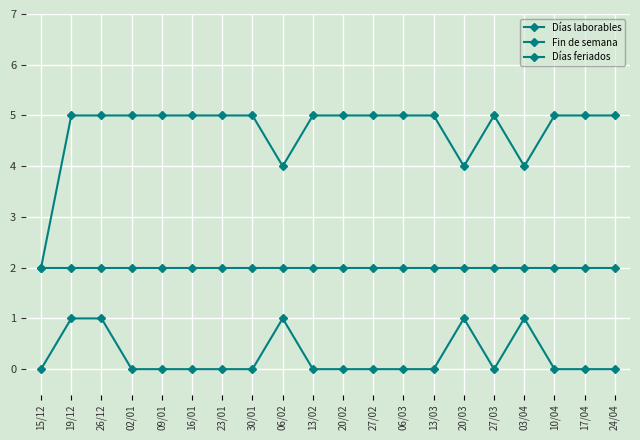

At which label does Días laborables reach its minimum?

15/12